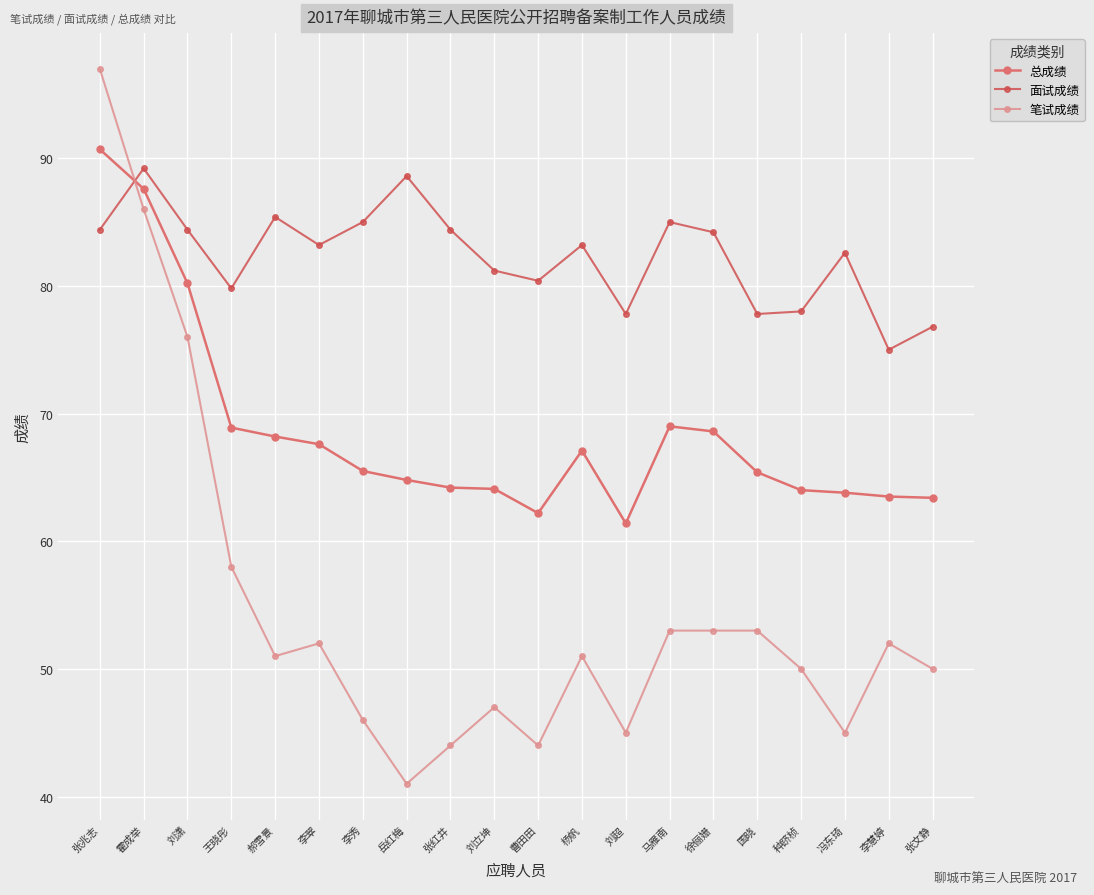

What is the value of the 面试成绩 point at the 15th from the left?

84.2